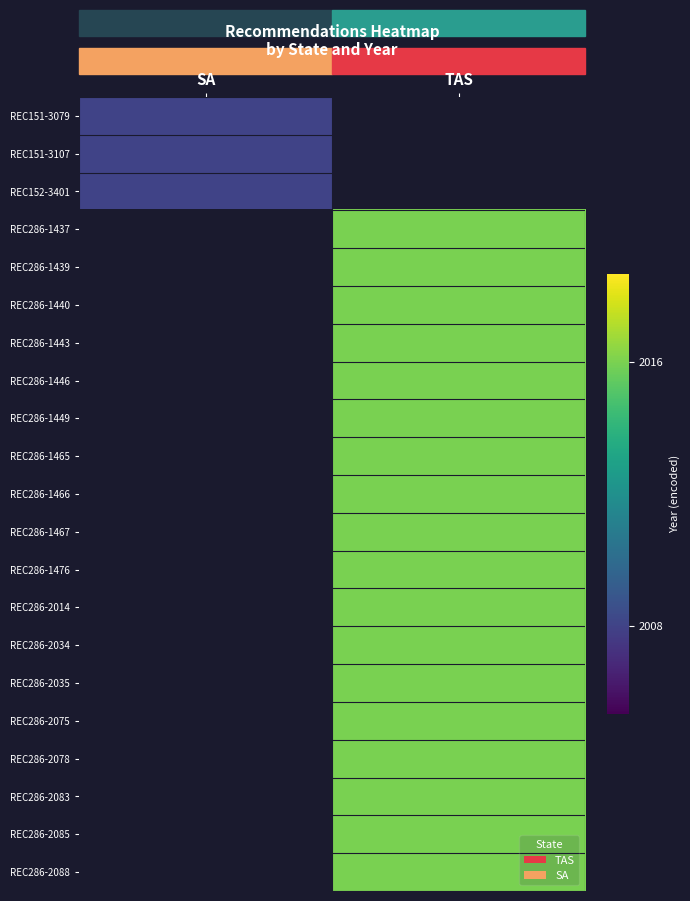

List the labels in order of REC151-3107 value, largest first.

SA, TAS